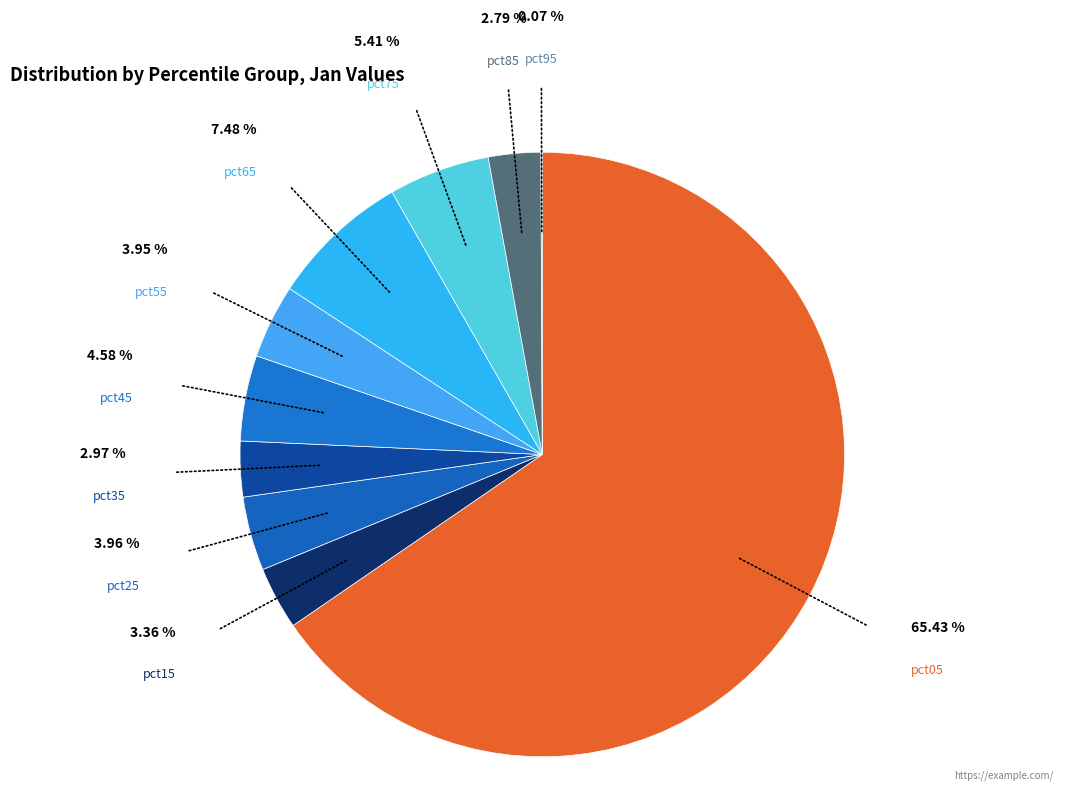

Is the sum of pct75 and pct35 greater than half?

No